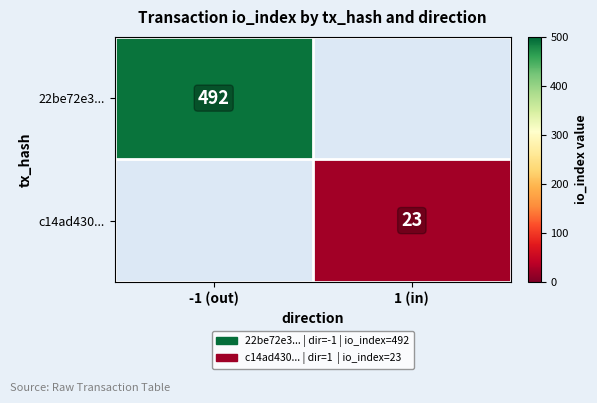

True or false: c14ad430... has a value of 37 at 1 (in).

False